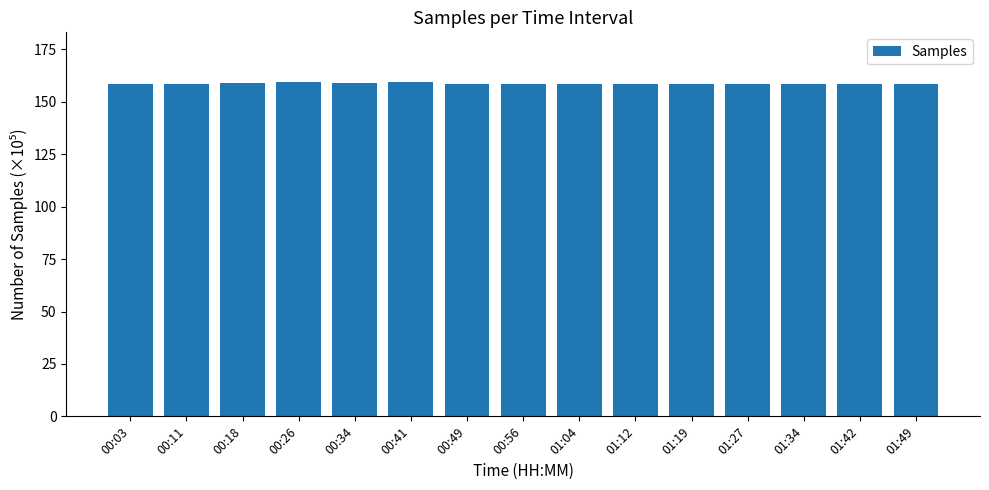

What is the maximum value shown in the chart?

159.3